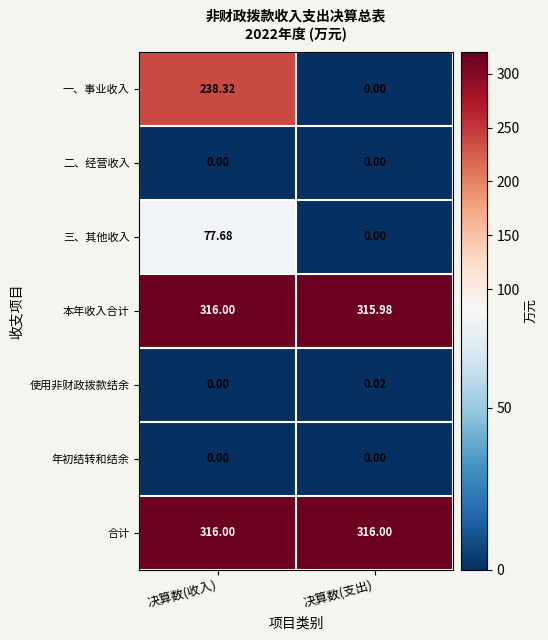

At which category is the sum across all series the highest?

决算数(收入)